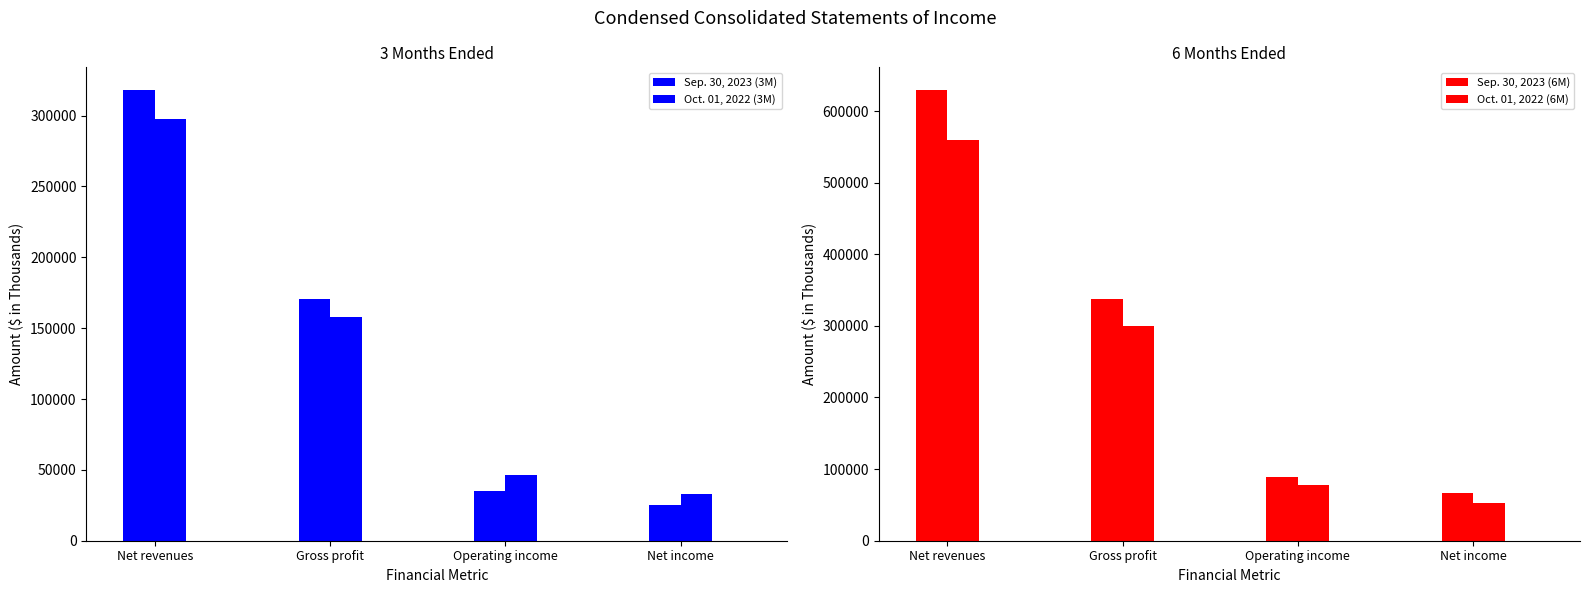

Between Net revenues and Gross profit, which series saw the biggest shift?

Sep. 30, 2023 (6M)